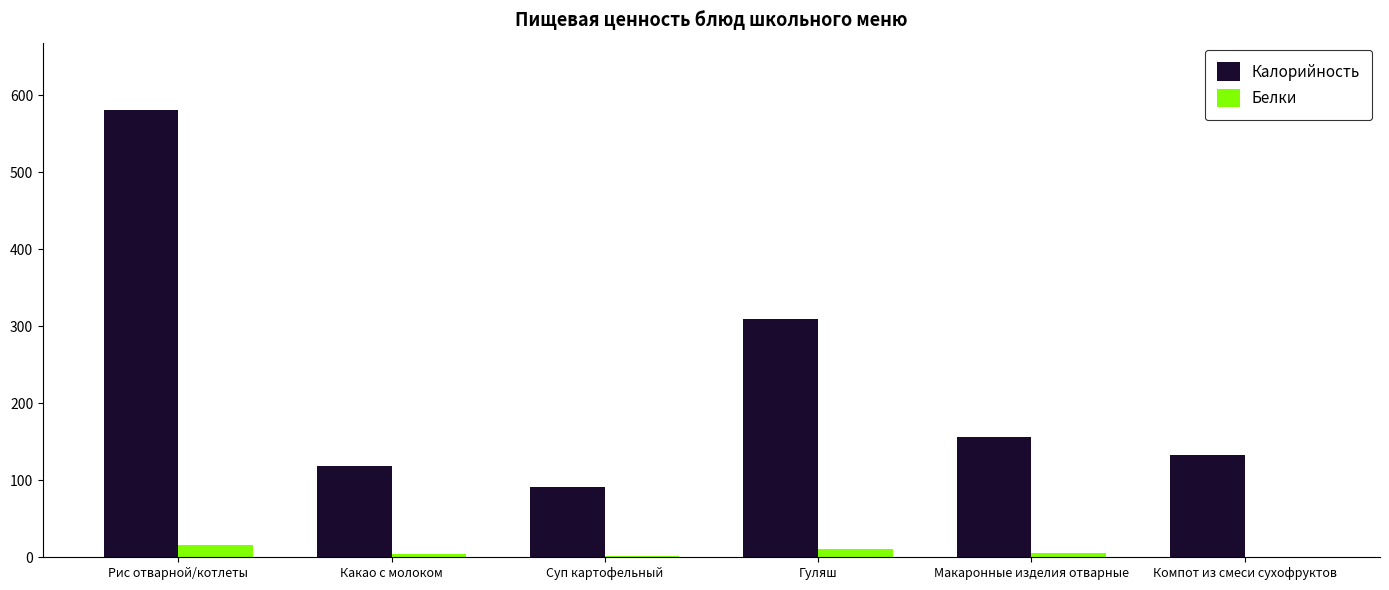

Count the number of categories in the chart.

6